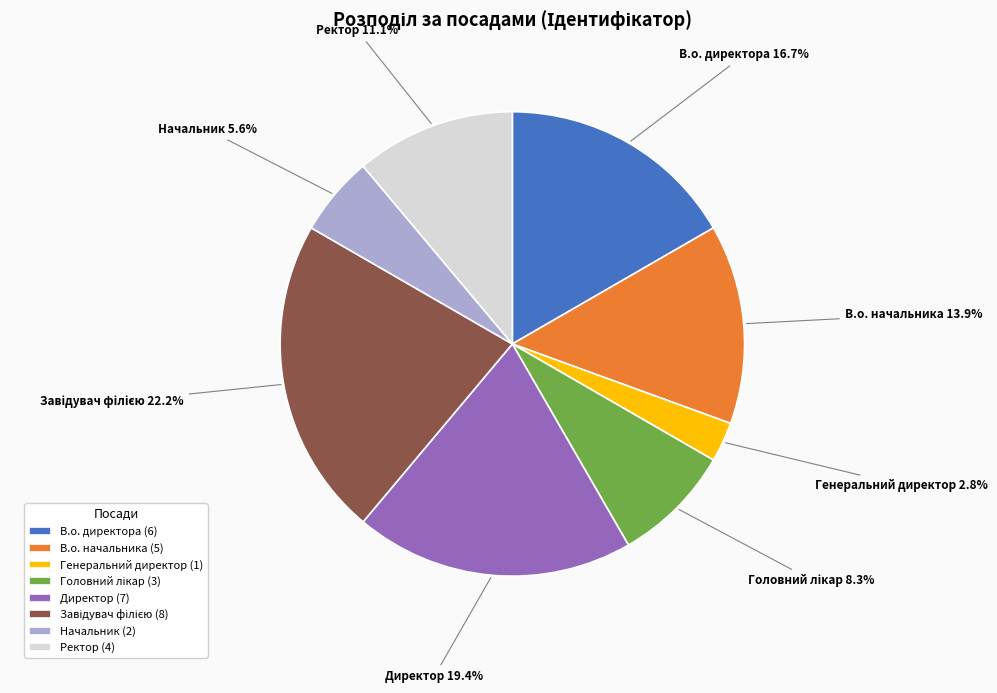

What is the total percentage of Ректор and В.о. директора?

27.8%